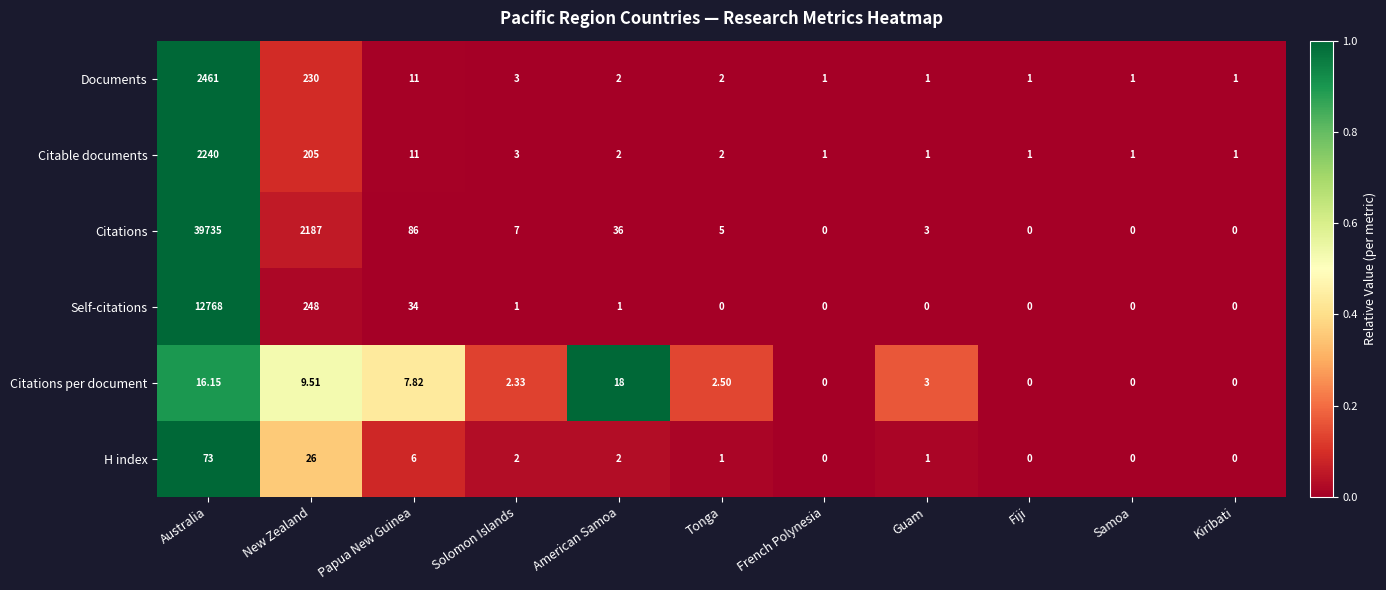

Which series has the largest total across all categories?

Citations